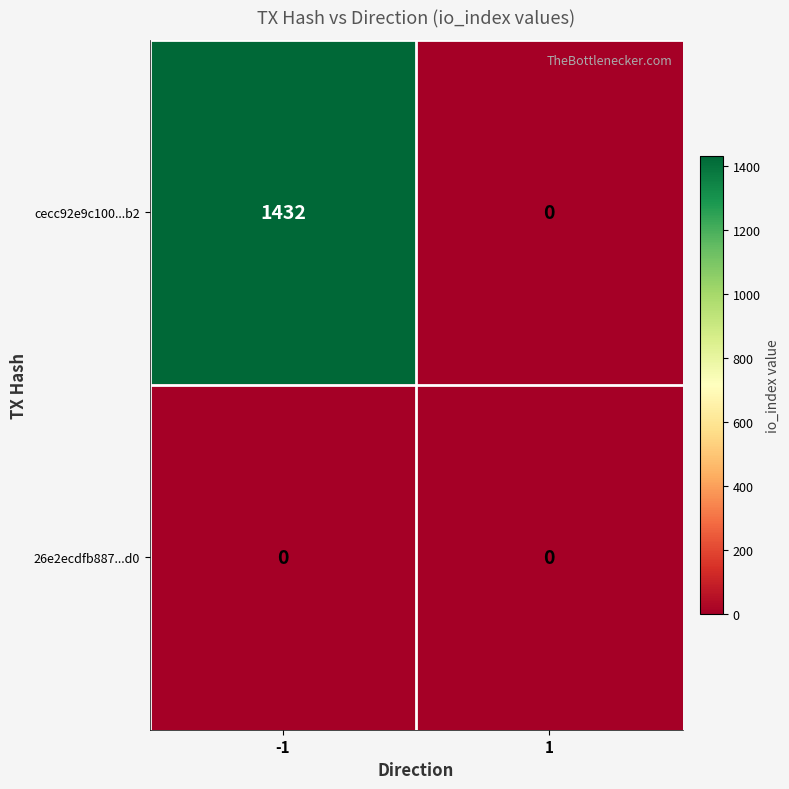

At which category is the sum across all series the highest?

-1